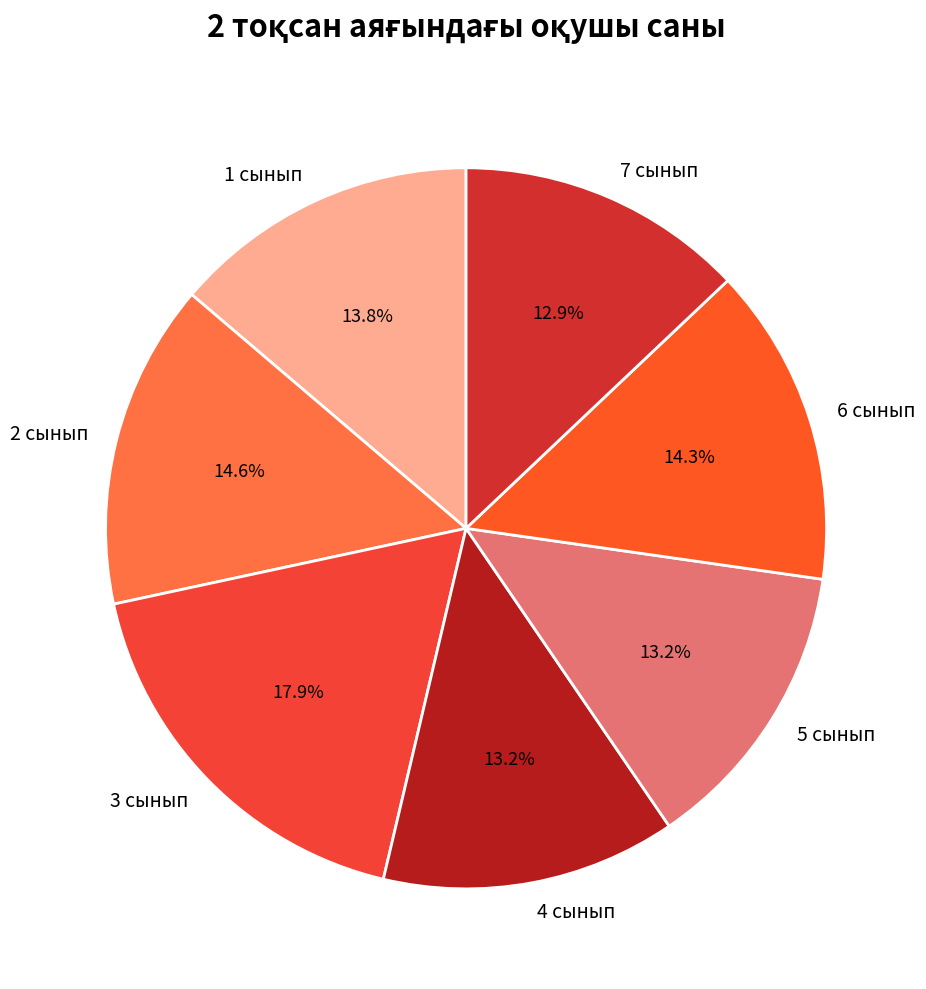

Approximately how many times larger is the value at 7 сынып compared to 3 сынып?

0.7